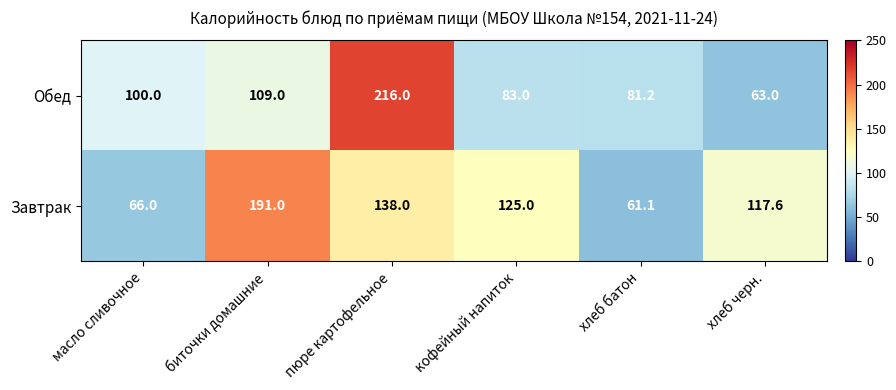

Reading left to right, transcribe all the data shown in this chart.

Обед: масло сливочное=100.0	биточки домашние=109.0	пюре картофельное=216.0	кофейный напиток=83.0	хлеб батон=81.2	хлеб черн.=63.0
Завтрак: масло сливочное=66.0	биточки домашние=191.0	пюре картофельное=138.0	кофейный напиток=125.0	хлеб батон=61.1	хлеб черн.=117.6